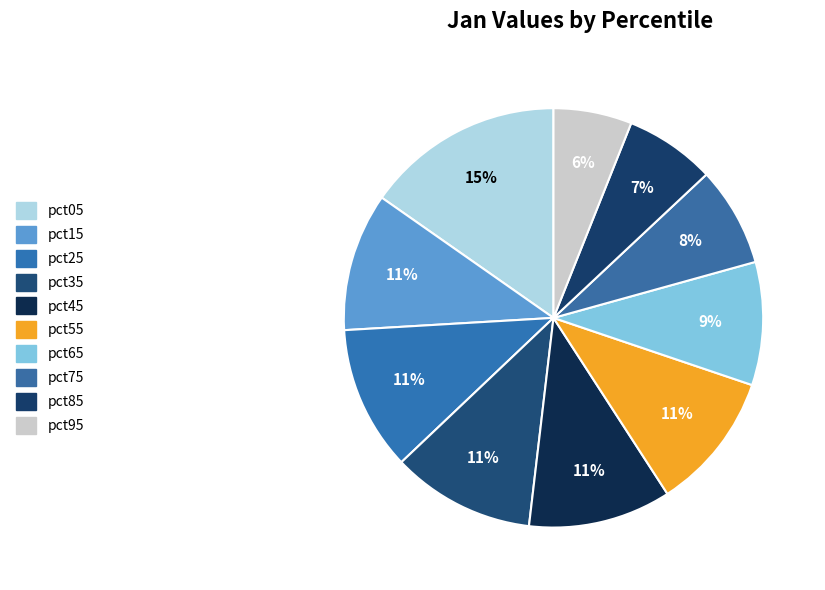

Count the number of slices in the pie.

10